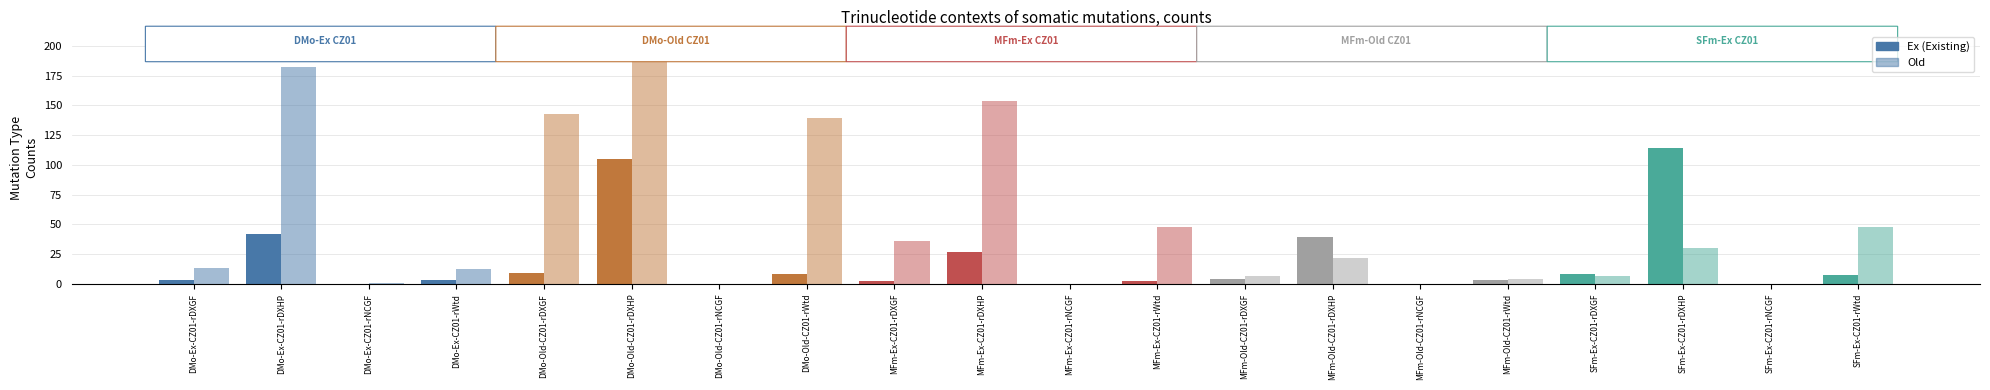

At MFm-Ex-CZ01-rDXGF, list the series in order from largest to smallest.

Old, Ex